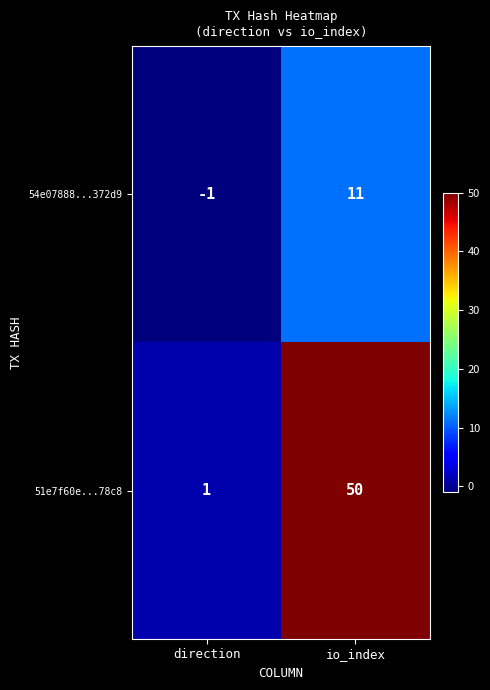

At which category is the sum across all series the highest?

io_index